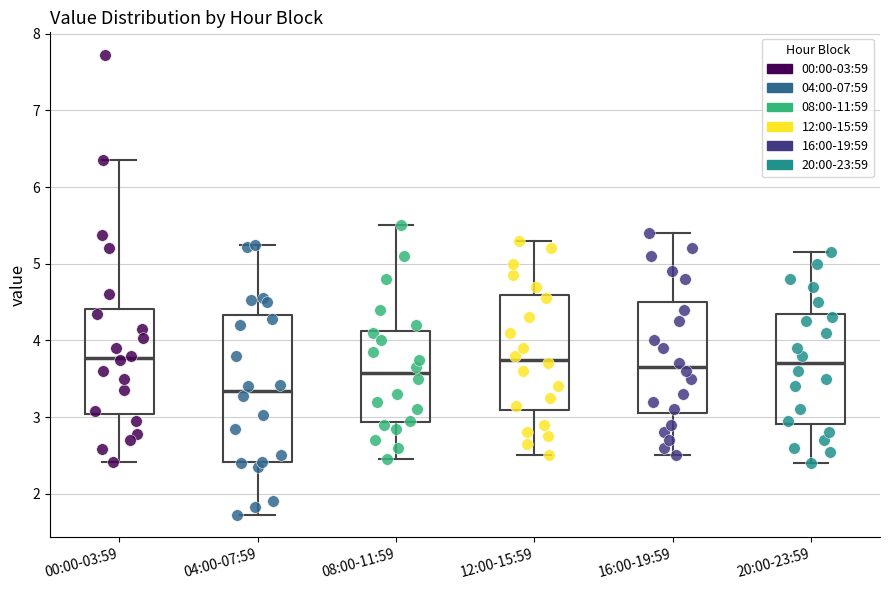

Reading left to right, read every box against the y-axis: the position of its median line, the range the box covers, and the ends of its whiskers. The values are not printed on the chart, so give them approximately, as read against the axis.

00:00-03:59: median 3.8, box 3.0 to 4.4, whiskers 2.4 to 6.4
04:00-07:59: median 3.3, box 2.4 to 4.3, whiskers 1.7 to 5.3
08:00-11:59: median 3.6, box 2.9 to 4.1, whiskers 2.5 to 5.5
12:00-15:59: median 3.8, box 3.1 to 4.6, whiskers 2.5 to 5.3
16:00-19:59: median 3.7, box 3.1 to 4.5, whiskers 2.5 to 5.4
20:00-23:59: median 3.7, box 2.9 to 4.4, whiskers 2.4 to 5.2